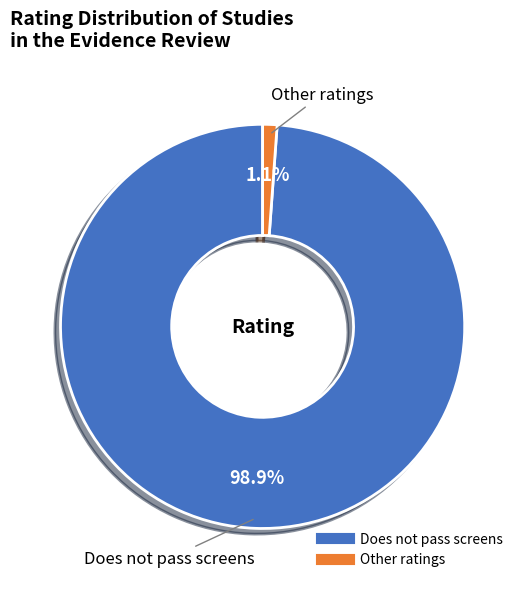

Does any single category account for the majority?

Yes